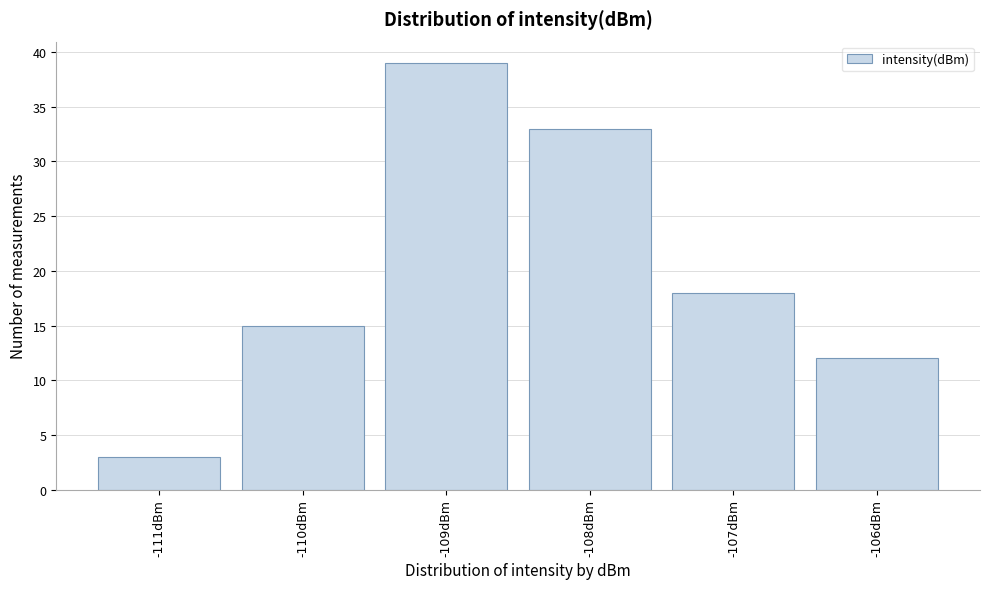

Reading left to right, transcribe all the data shown in this chart.

3	15	39	33	18	12